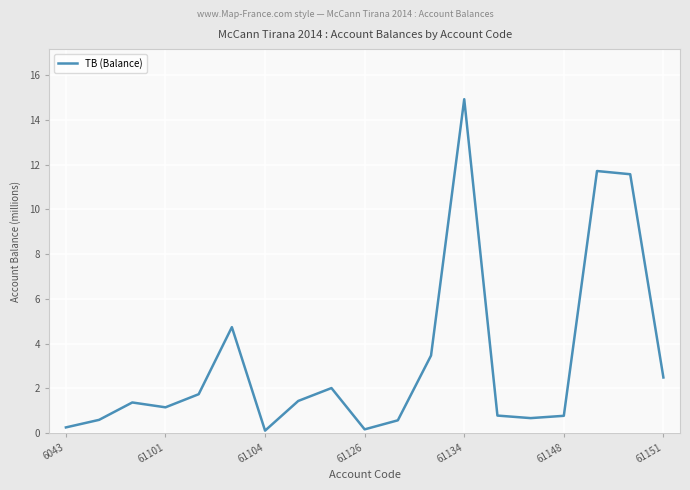

What is the difference between the maximum and minimum values?

14.8